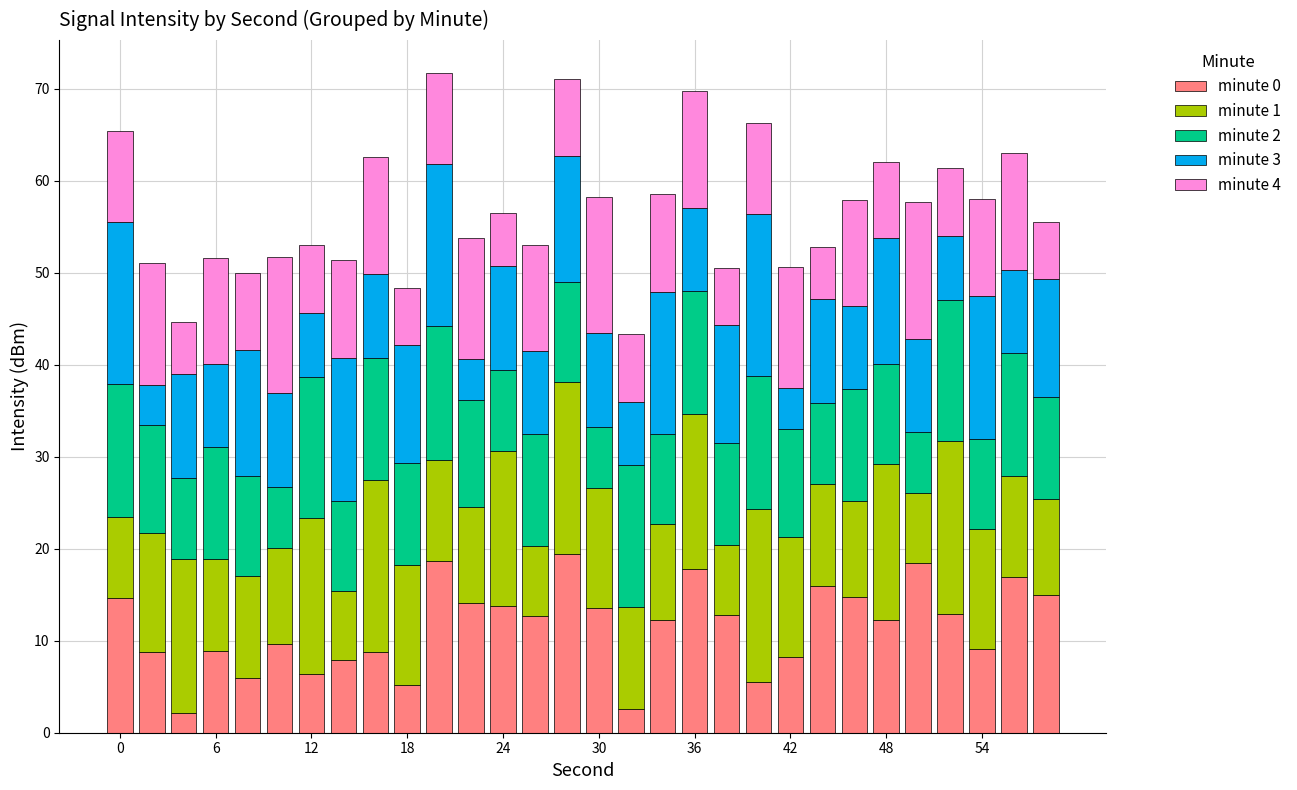

How many bars are there in total?

30